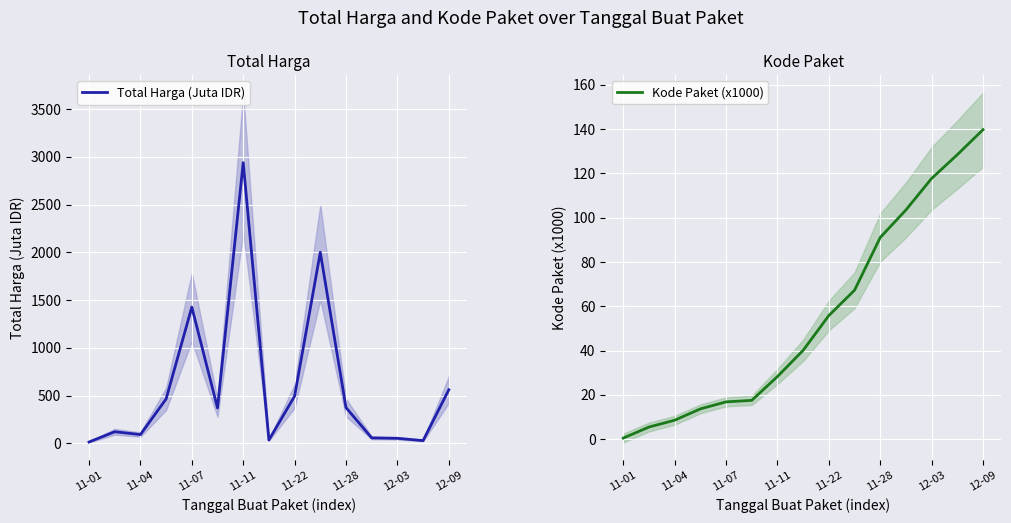

What is the value of the Total Harga (Juta IDR) point at the 8th from the left?

34.3